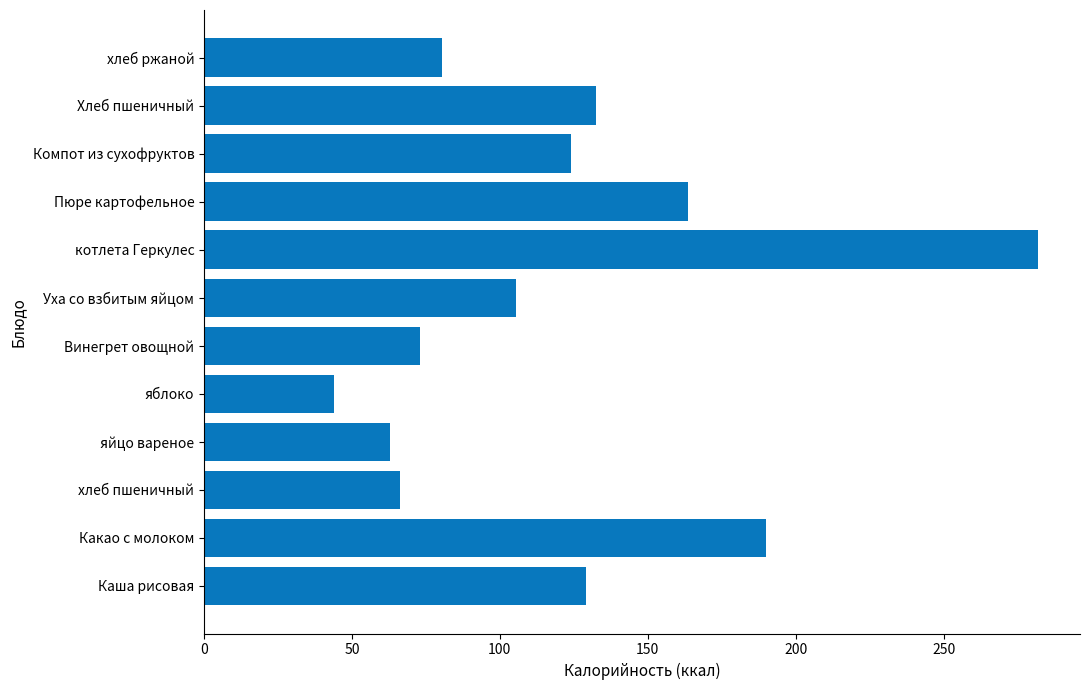

How many values are below 124?

6